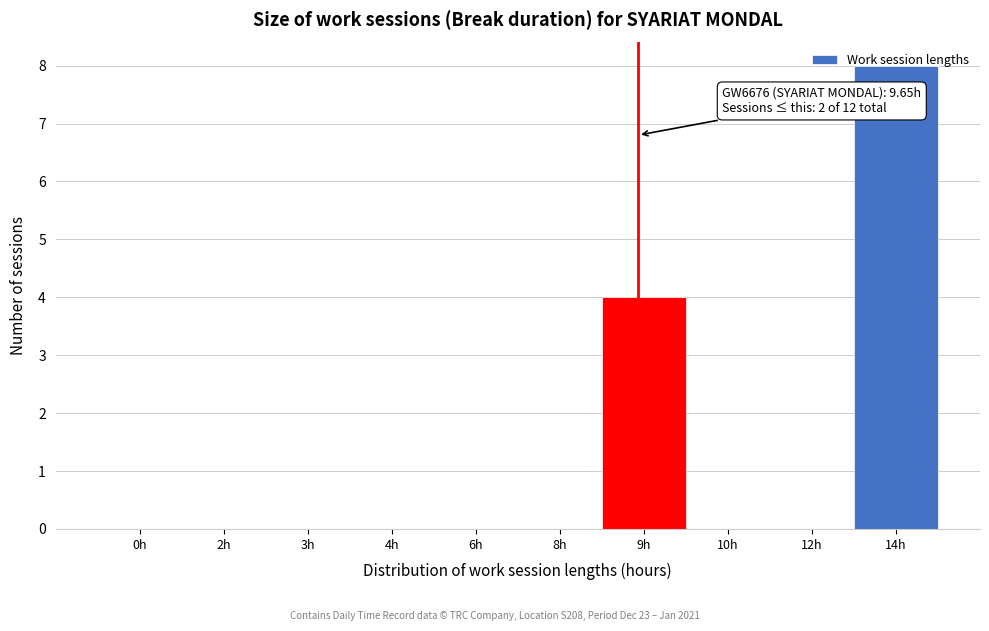

What is the sum of all values?

12